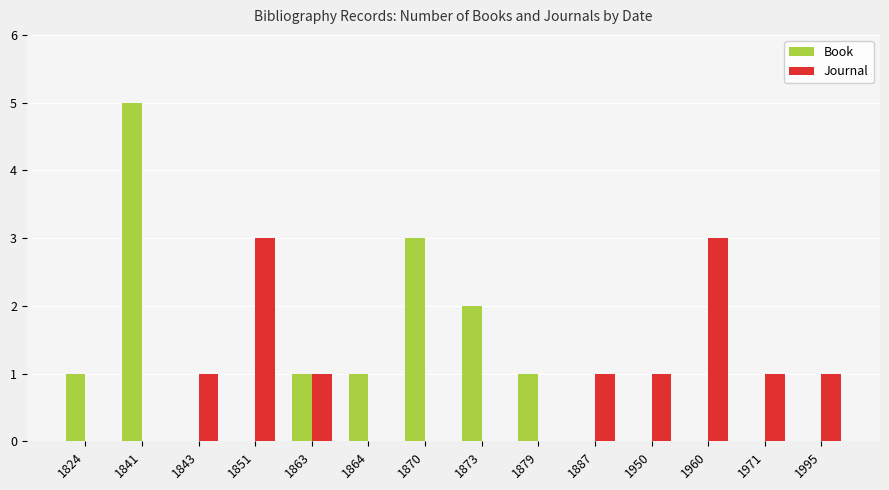

How many series are shown in this chart?

2